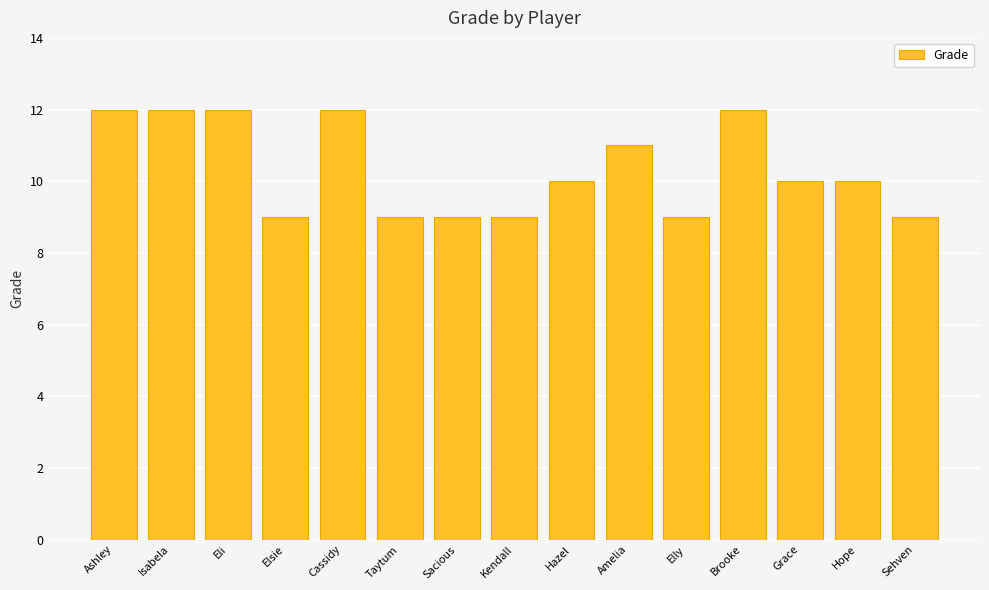

What is the value of the 11th bar from the left?

9